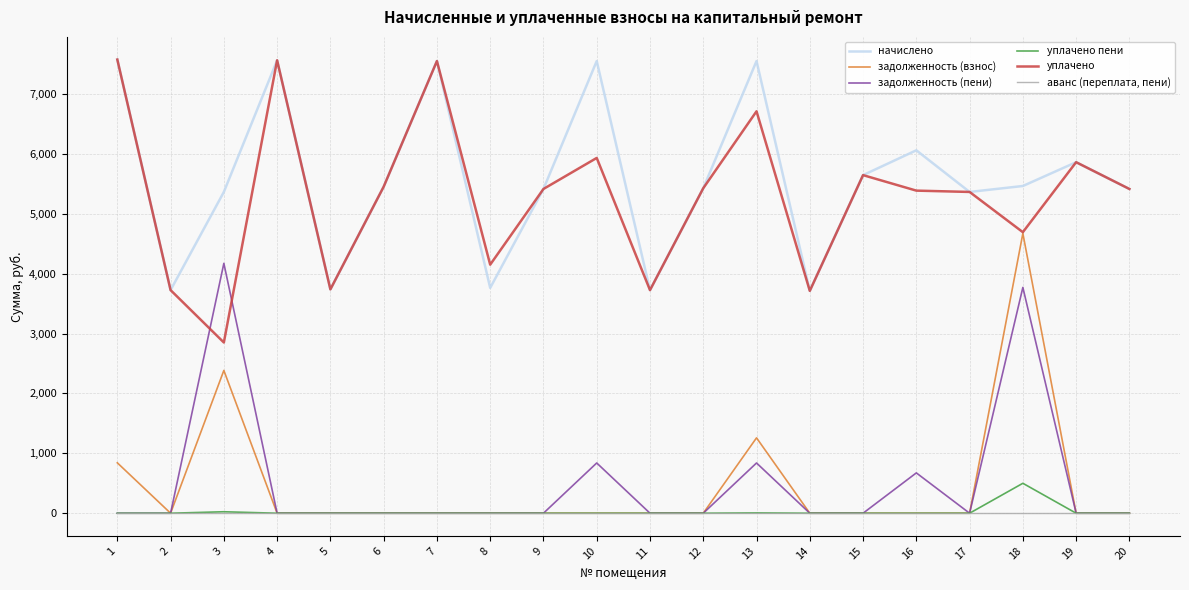

What is the maximum value shown in the chart?

7576.2